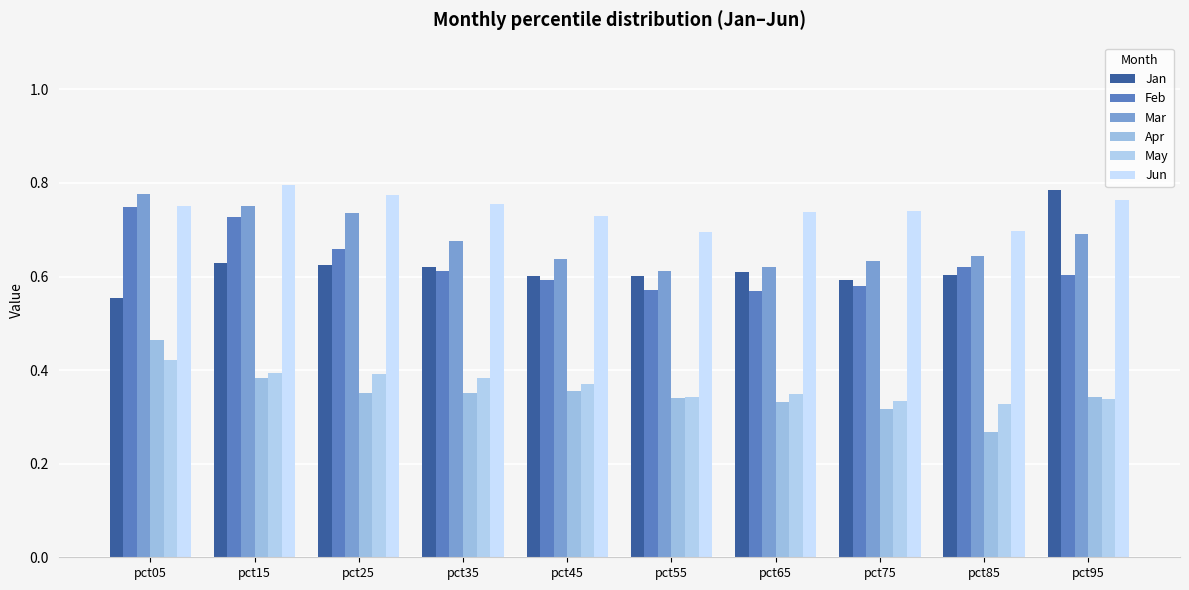

At which category is the sum across all series the highest?

pct05